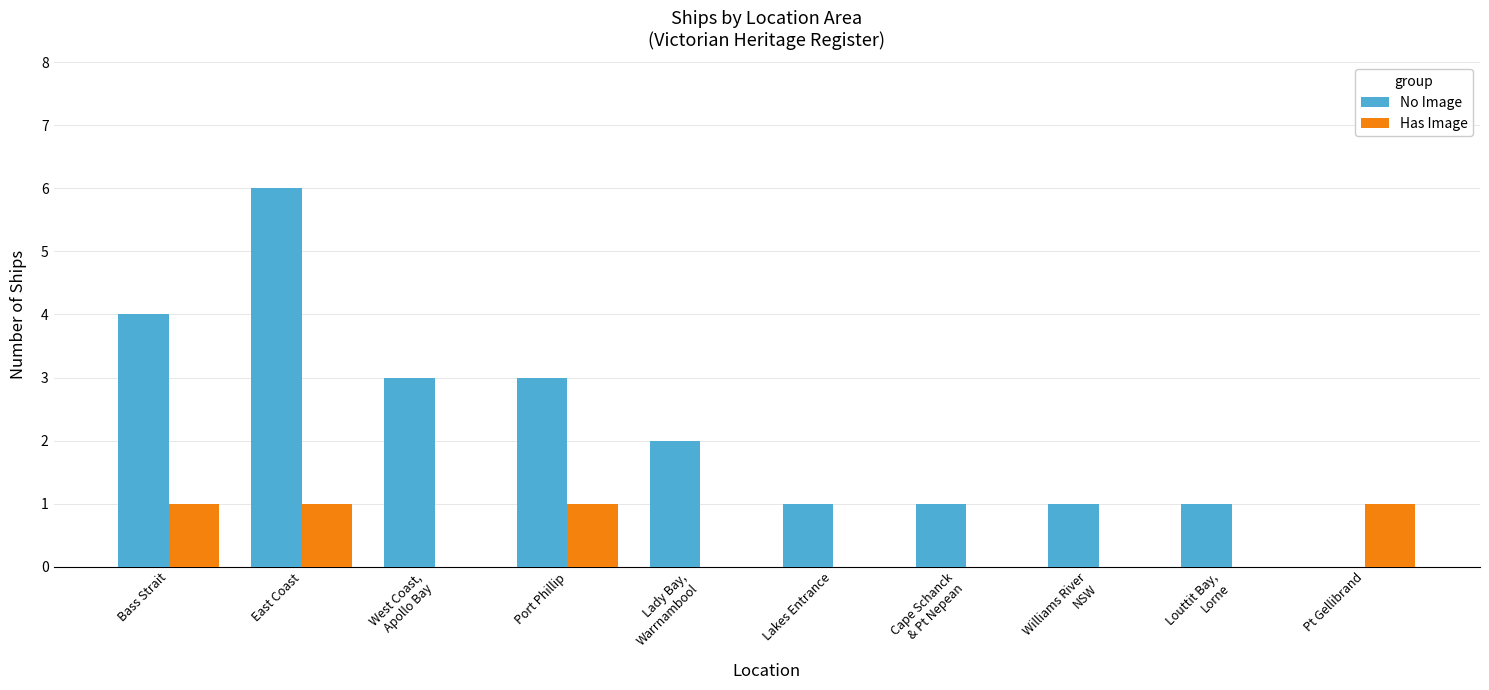

Which series has the widest spread of values?

No Image